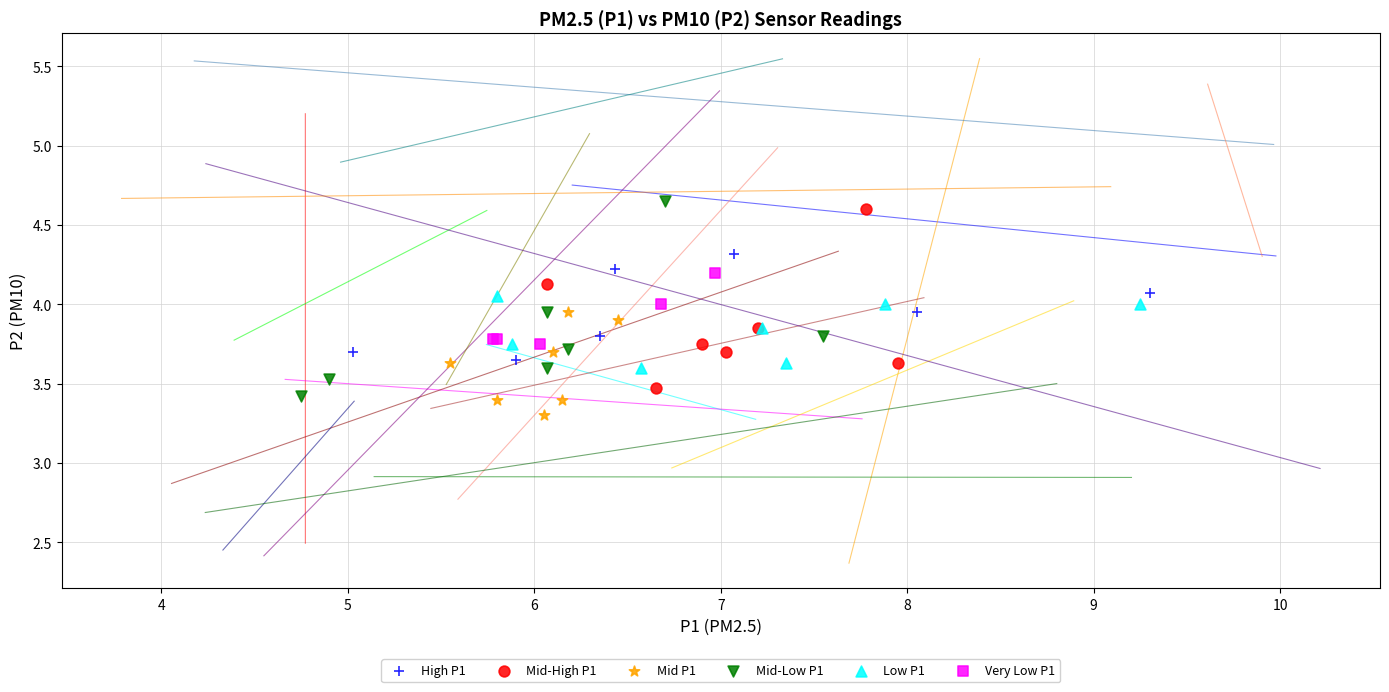

What are all the series names shown in the legend?

High P1, Mid-High P1, Mid P1, Mid-Low P1, Low P1, Very Low P1